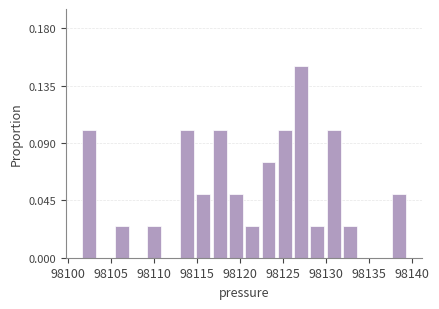

Around what value on the x-axis is the tallest bar? Give the approximate position of its centre, as read against the axis.

98127.0